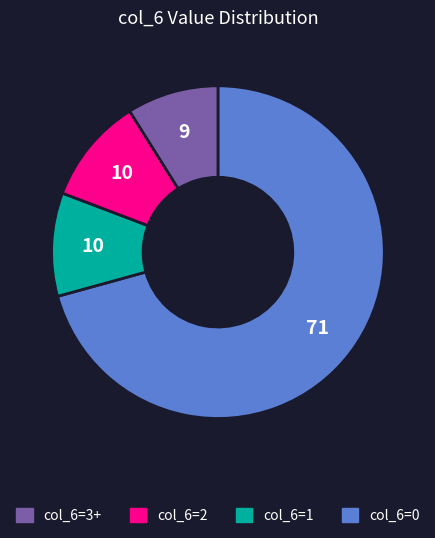

Does any single category account for the majority?

Yes